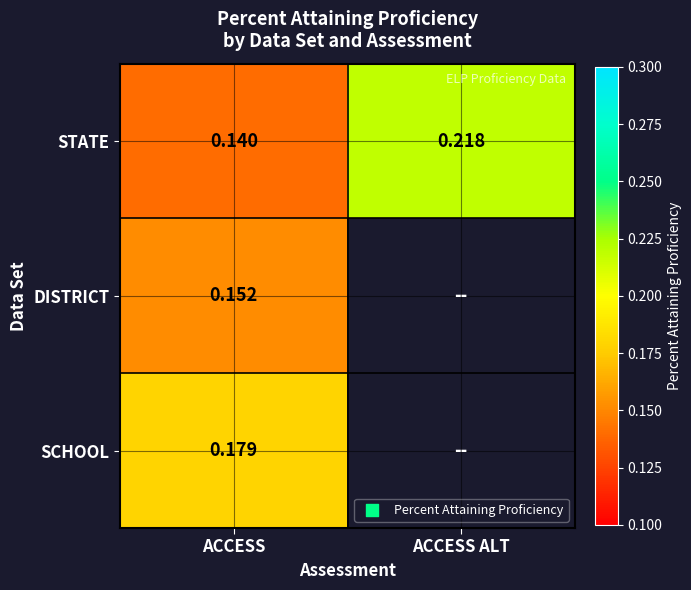

Which has a higher value, ACCESS ALT or ACCESS?

ACCESS ALT